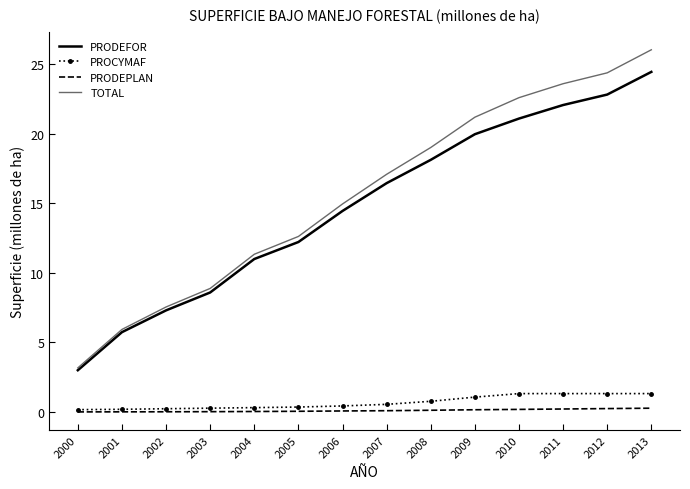

True or false: TOTAL and PRODEPLAN cross at least once.

False